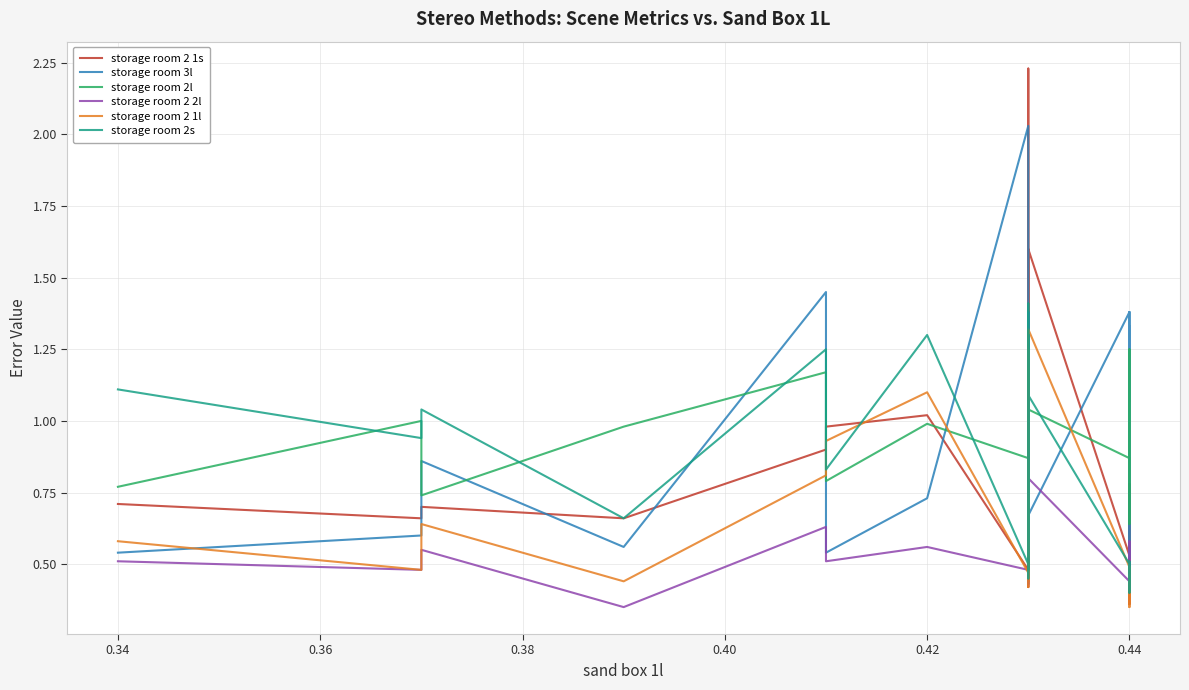

True or false: storage room 2 1s and storage room 2s intersect in this chart.

True